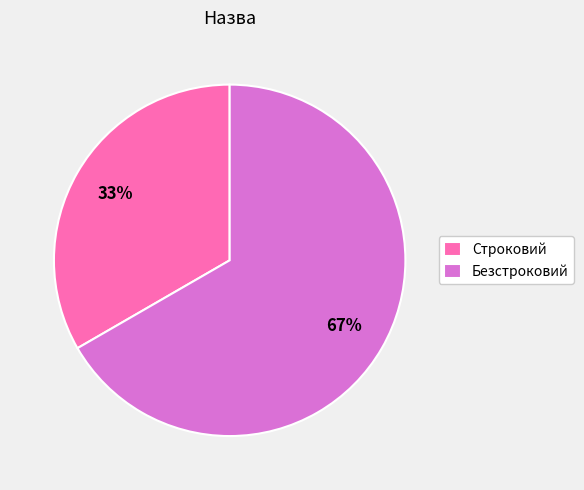

Approximately how many times larger is the value at Безстроковий compared to Строковий?

2.0